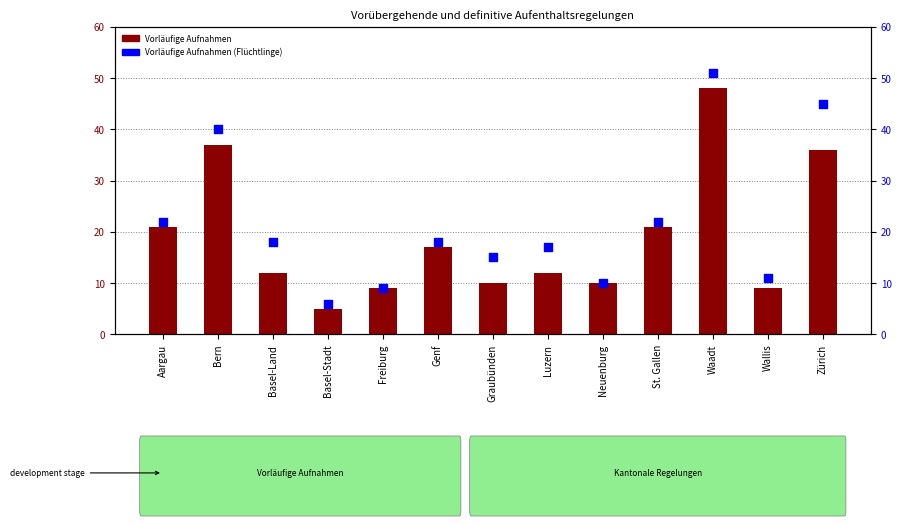

Which series contains the highest Y value?

Vorläufige Aufnahmen (Flüchtlinge)